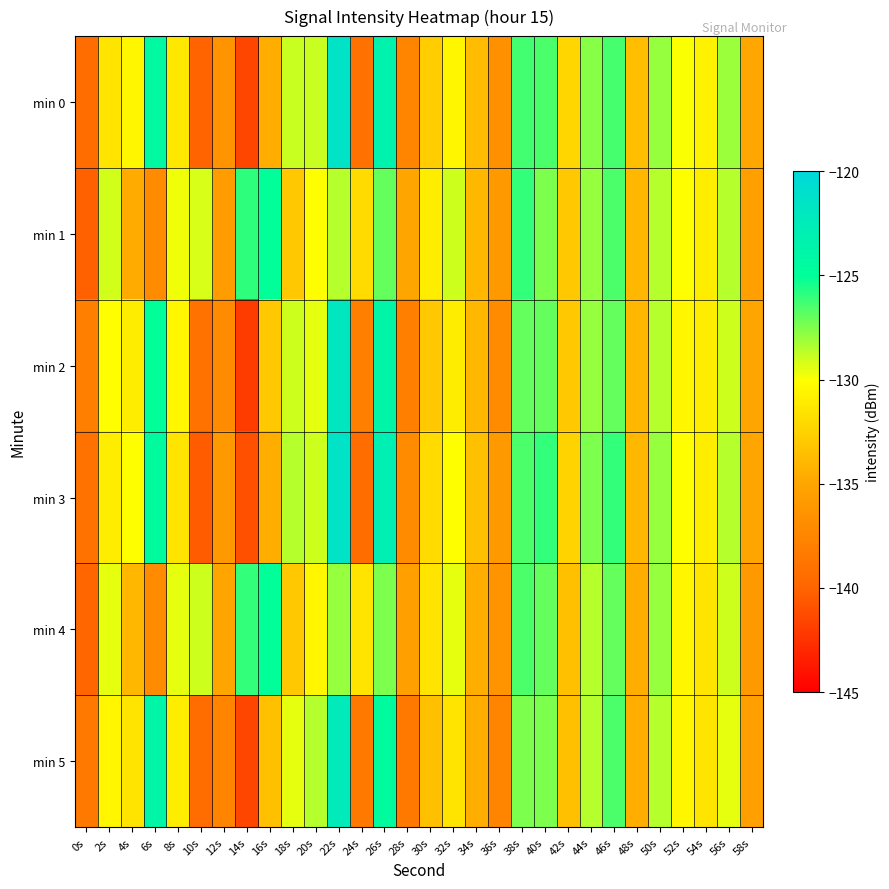

Which series has the largest range (max minus min)?

min 0